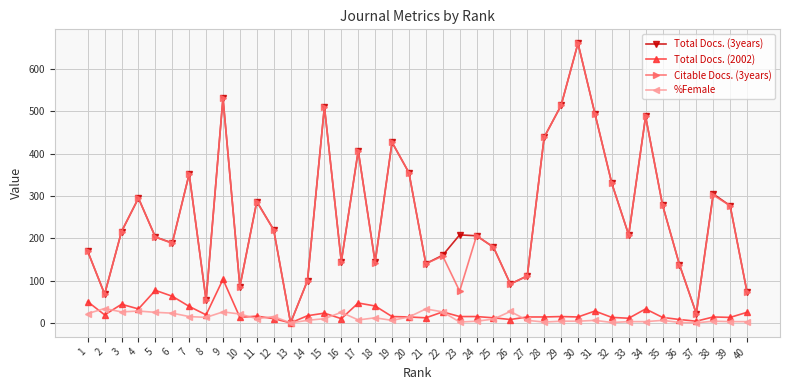

Is it true that %Female equals 33 at 21?

True